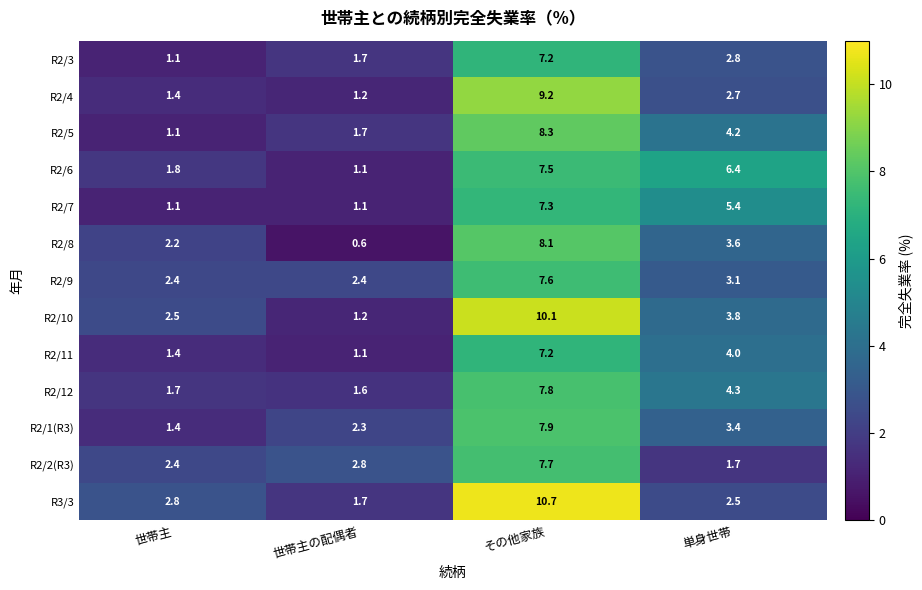

What is the smallest value displayed?

0.6